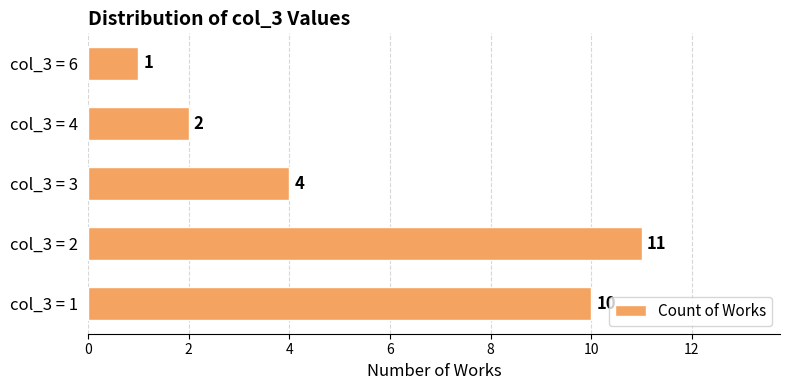

What is the difference between the second highest and minimum values?

9